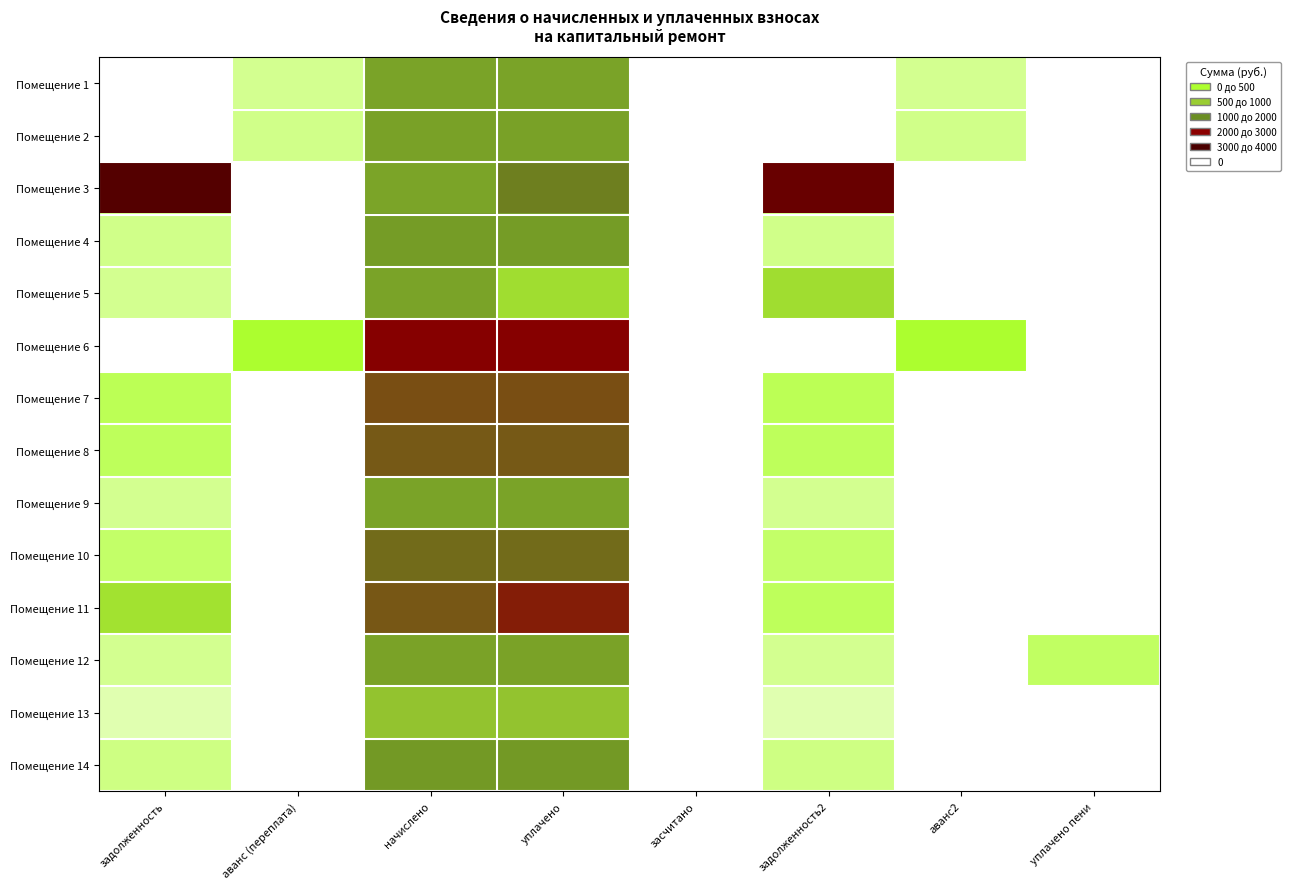

At how many categories does at least one series exceed 1335?

4